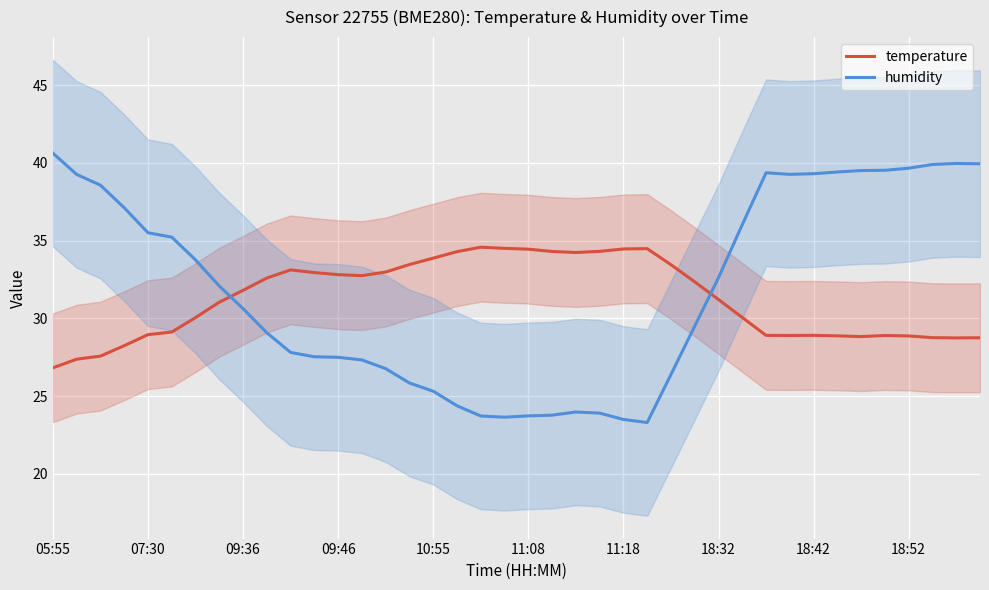

True or false: humidity and temperature cross at least once.

True